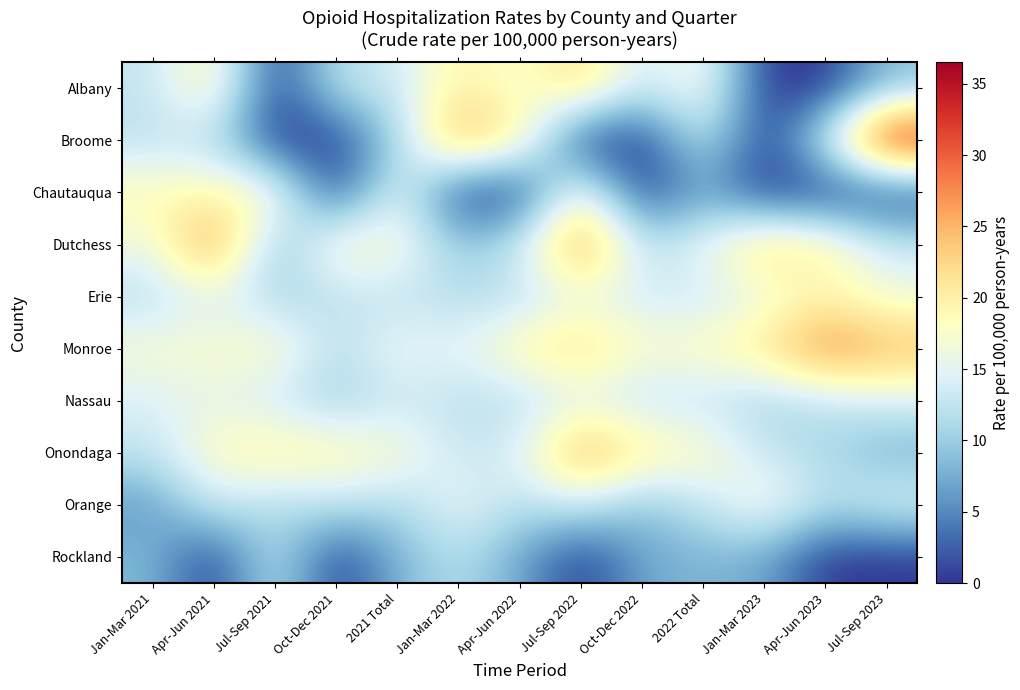

Reading right to left, extract all data points from this chart.

Albany: Jul-Sep 2023=8.9	Apr-Jun 2023=0.0	Jan-Mar 2023=0.0	2022 Total=18.0	Oct-Dec 2022=12.7	Jul-Sep 2022=22.8	Apr-Jun 2022=16.5	Jan-Mar 2022=20.3	2021 Total=13.0	Oct-Dec 2021=12.6	Jul-Sep 2021=0.0	Apr-Jun 2021=20.2	Jan-Mar 2021=12.6
Broome: Jul-Sep 2023=36.5	Apr-Jun 2023=14.2	Jan-Mar 2023=0.0	2022 Total=13.2	Oct-Dec 2022=0.0	Jul-Sep 2022=0.0	Apr-Jun 2022=20.3	Jan-Mar 2022=26.4	2021 Total=10.6	Oct-Dec 2021=0.0	Jul-Sep 2021=0.0	Apr-Jun 2021=12.1	Jan-Mar 2021=12.1
Chautauqua: Jul-Sep 2023=0.0	Apr-Jun 2023=0.0	Jan-Mar 2023=0.0	2022 Total=7.1	Oct-Dec 2022=0.0	Jul-Sep 2022=19.0	Apr-Jun 2022=0.0	Jan-Mar 2022=0.0	2021 Total=16.6	Oct-Dec 2021=0.0	Jul-Sep 2021=18.9	Apr-Jun 2021=18.9	Jan-Mar 2021=18.9
Dutchess: Jul-Sep 2023=13.4	Apr-Jun 2023=20.2	Jan-Mar 2023=22.9	2022 Total=15.8	Oct-Dec 2022=12.1	Jul-Sep 2022=28.2	Apr-Jun 2022=13.4	Jan-Mar 2022=9.4	2021 Total=17.8	Oct-Dec 2021=18.8	Jul-Sep 2021=8.1	Apr-Jun 2021=28.2	Jan-Mar 2021=16.1
Erie: Jul-Sep 2023=16.0	Apr-Jun 2023=18.9	Jan-Mar 2023=15.6	2022 Total=13.2	Oct-Dec 2022=13.5	Jul-Sep 2022=15.6	Apr-Jun 2022=11.8	Jan-Mar 2022=11.8	2021 Total=12.5	Oct-Dec 2021=12.2	Jul-Sep 2021=10.9	Apr-Jun 2021=15.1	Jan-Mar 2021=11.7
Monroe: Jul-Sep 2023=25.0	Apr-Jun 2023=28.7	Jan-Mar 2023=21.3	2022 Total=18.6	Oct-Dec 2022=17.6	Jul-Sep 2022=22.3	Apr-Jun 2022=19.7	Jan-Mar 2022=14.9	2021 Total=16.3	Oct-Dec 2021=11.6	Jul-Sep 2021=18.5	Apr-Jun 2021=17.4	Jan-Mar 2021=17.4
Nassau: Jul-Sep 2023=14.2	Apr-Jun 2023=12.1	Jan-Mar 2023=10.7	2022 Total=12.7	Oct-Dec 2022=12.4	Jul-Sep 2022=14.7	Apr-Jun 2022=11.6	Jan-Mar 2022=12.1	2021 Total=13.2	Oct-Dec 2021=10.1	Jul-Sep 2021=13.2	Apr-Jun 2021=15.5	Jan-Mar 2021=14.1
Onondaga: Jul-Sep 2023=7.7	Apr-Jun 2023=11.1	Jan-Mar 2023=12.8	2022 Total=18.6	Oct-Dec 2022=20.5	Jul-Sep 2022=26.5	Apr-Jun 2022=14.5	Jan-Mar 2022=12.8	2021 Total=17.8	Oct-Dec 2021=19.5	Jul-Sep 2021=20.3	Apr-Jun 2021=18.6	Jan-Mar 2021=12.7
Orange: Jul-Sep 2023=14.8	Apr-Jun 2023=11.8	Jan-Mar 2023=17.7	2022 Total=12.6	Oct-Dec 2022=8.9	Jul-Sep 2022=13.8	Apr-Jun 2022=11.8	Jan-Mar 2022=15.8	2021 Total=10.9	Oct-Dec 2021=12.8	Jul-Sep 2021=10.9	Apr-Jun 2021=13.8	Jan-Mar 2021=5.9
Rockland: Jul-Sep 2023=0.0	Apr-Jun 2023=0.0	Jan-Mar 2023=7.1	2022 Total=8.0	Oct-Dec 2022=7.1	Jul-Sep 2022=0.0	Apr-Jun 2022=7.1	Jan-Mar 2022=11.8	2021 Total=8.0	Oct-Dec 2021=0.0	Jul-Sep 2021=13.0	Apr-Jun 2021=0.0	Jan-Mar 2021=8.3